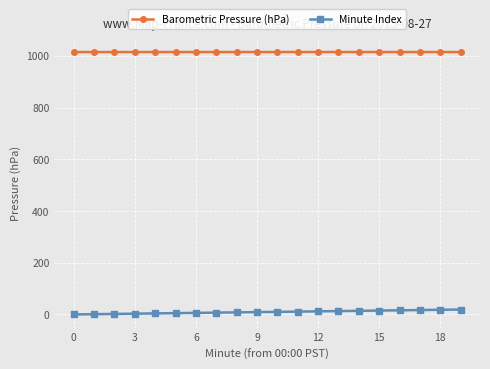

What is the average value of the Minute Index series?

9.5